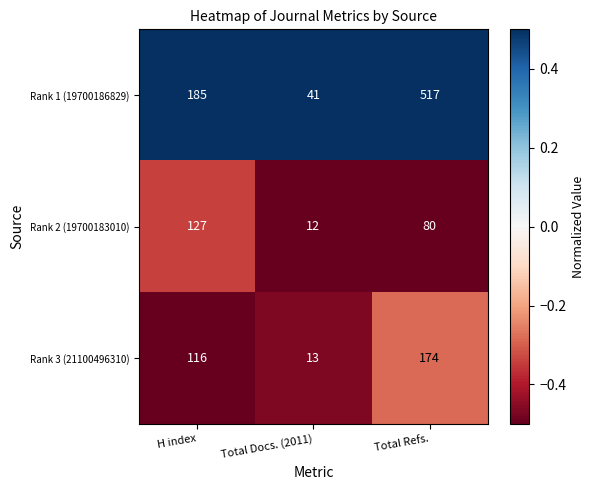

What is the minimum value shown in the chart?

12